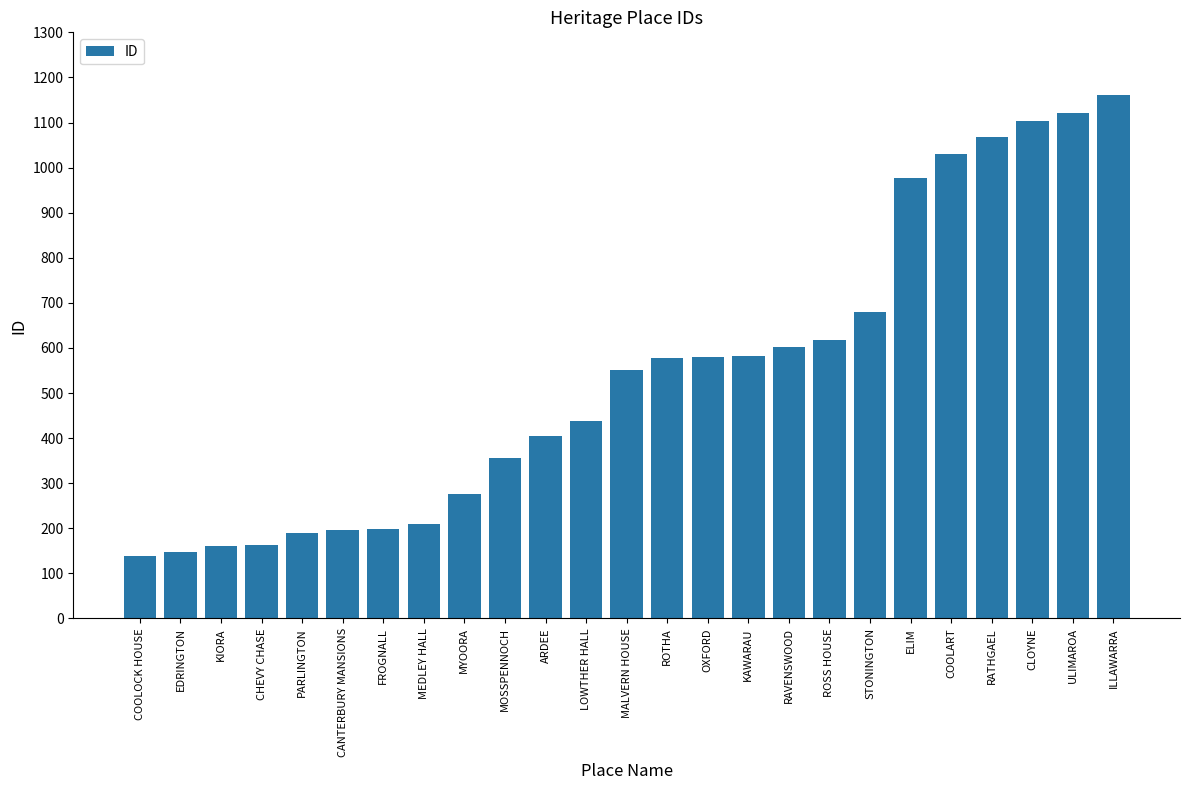

Does the chart contain stacked bars?

No